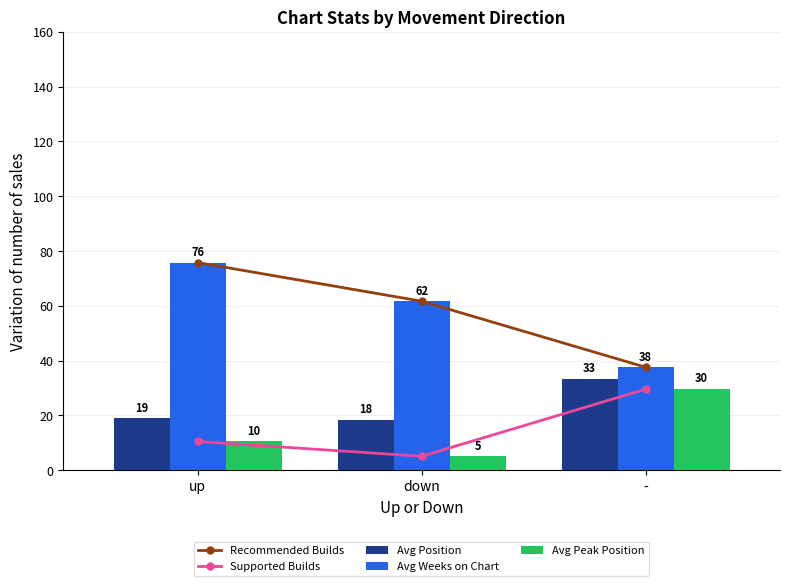

At which category is the sum across all series the highest?

up